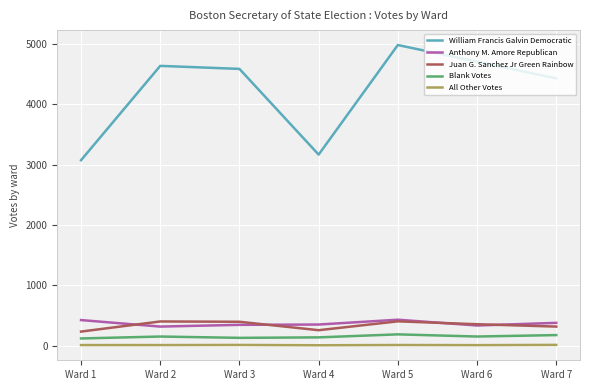

What is the average value of the Juan G. Sanchez Jr Green Rainbow series?

335